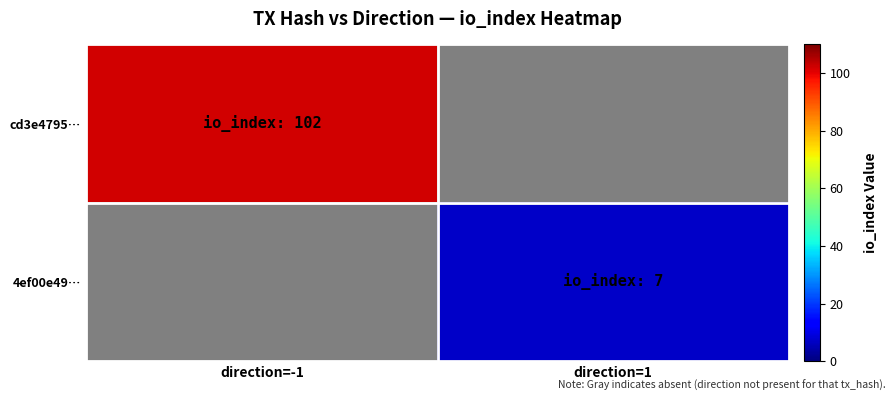

Where is cd3e4795… nearest to the value 102?

direction=-1